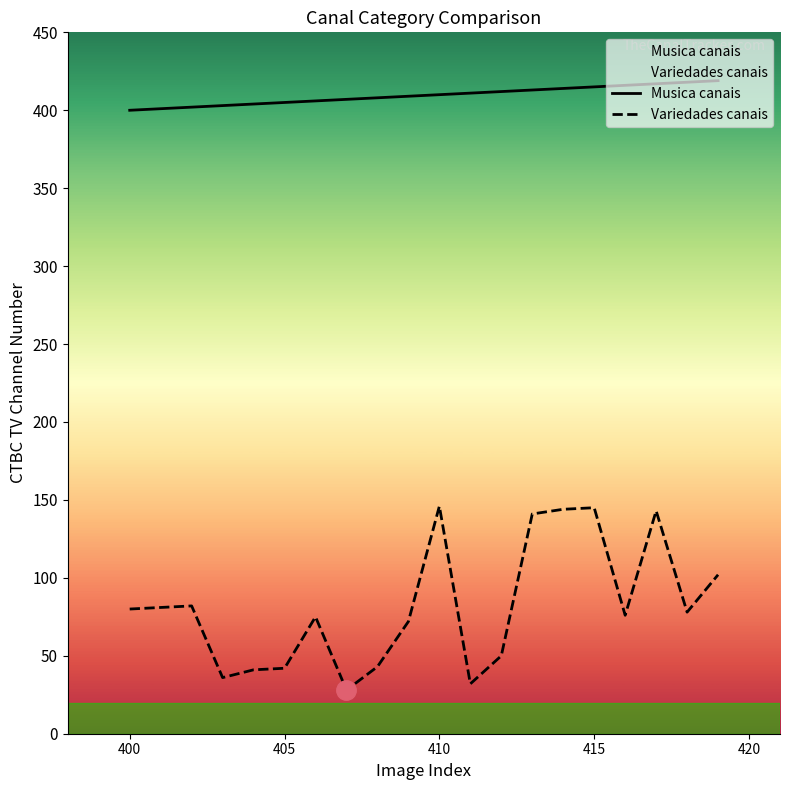

The Musica canais series shows 410 at 410. True or false?

True